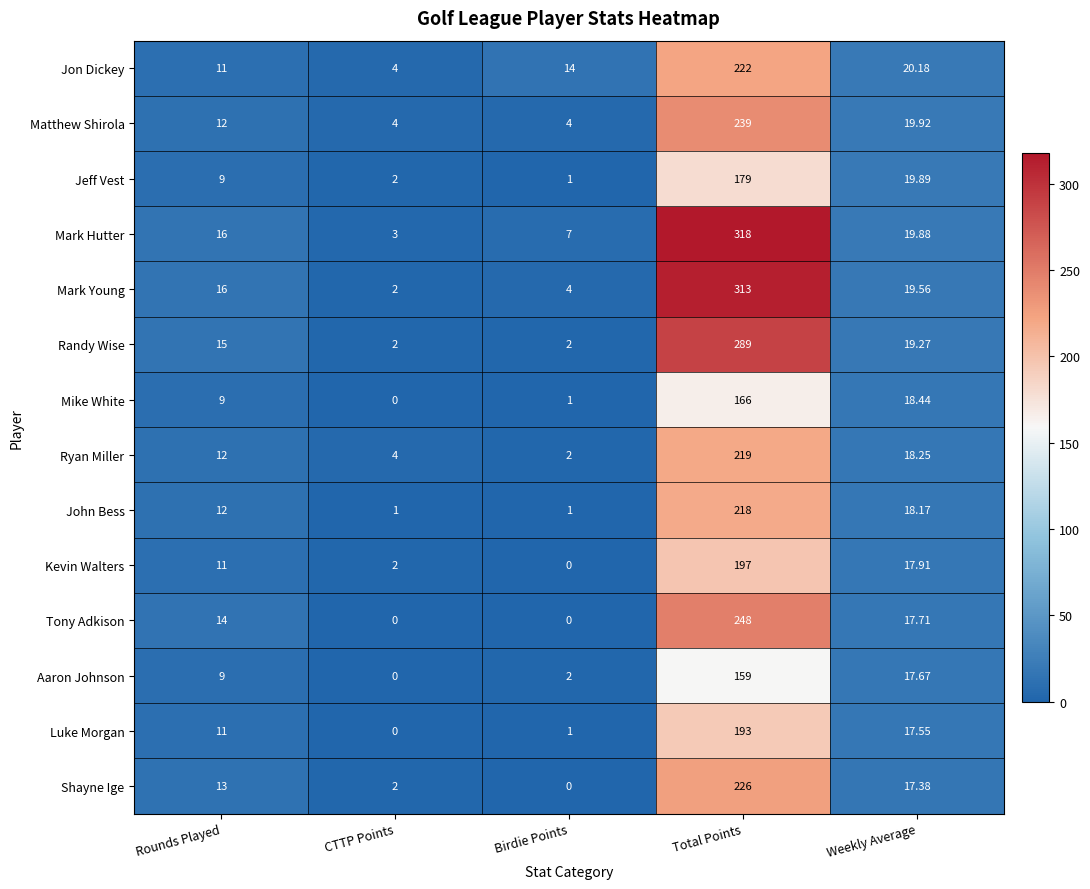

At which label does Mark Young reach its peak?

Total Points